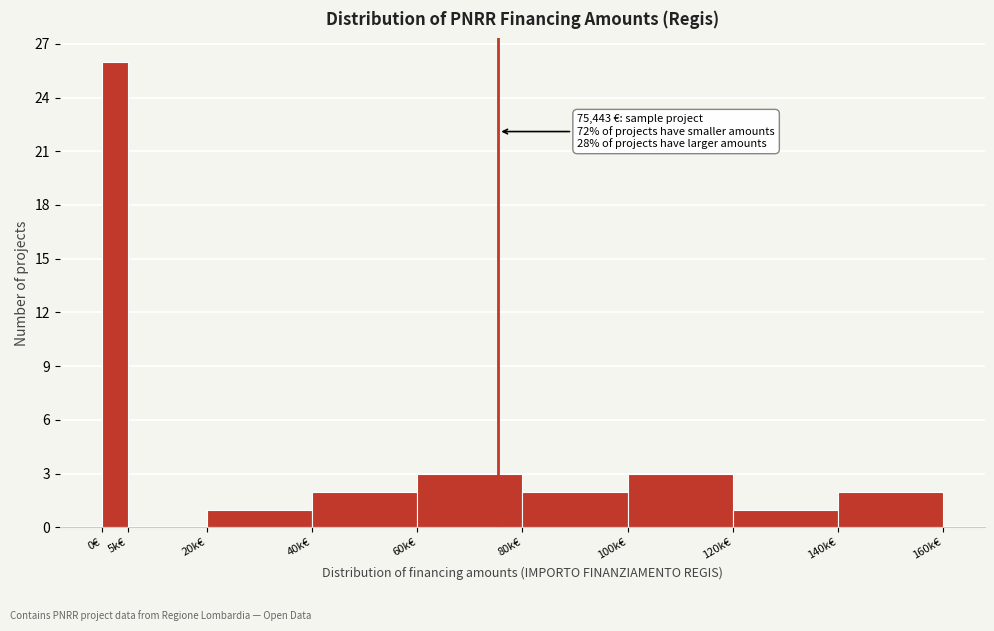

Reading right to left, list all the values displayed in this chart.

140k€=2	120k€=1	100k€=3	80k€=2	60k€=3	40k€=2	20k€=1	5k€=0	0€=26